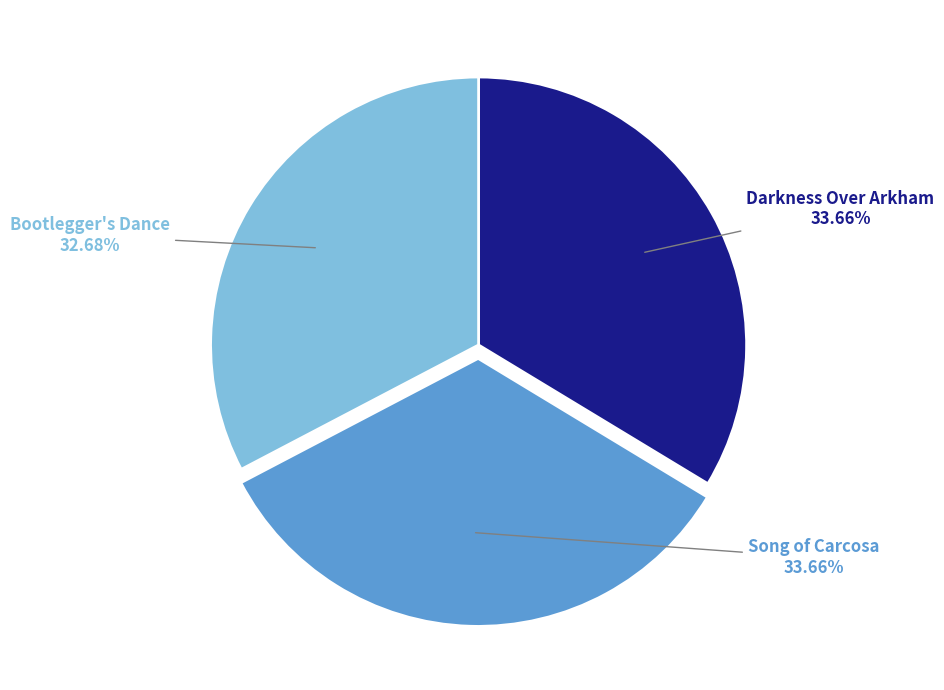

Is there any slice that represents more than half of the pie?

No